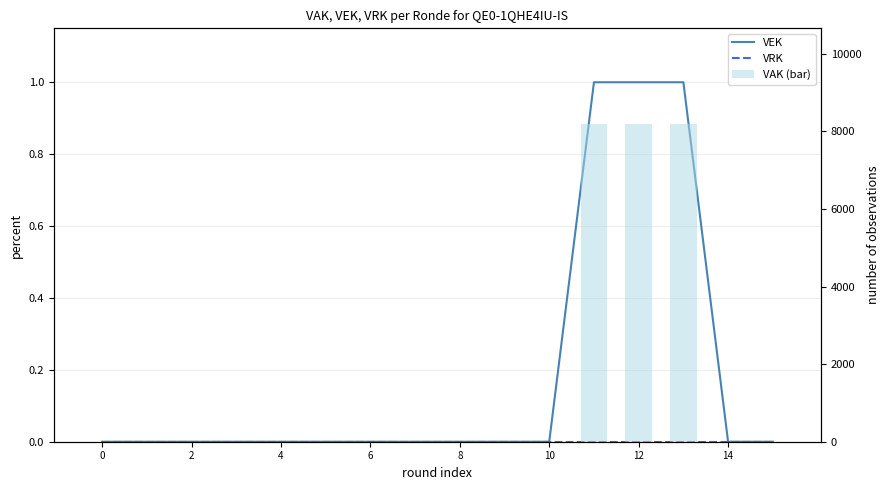

What are all the series names shown in the legend?

VEK, VRK, VAK (bar)